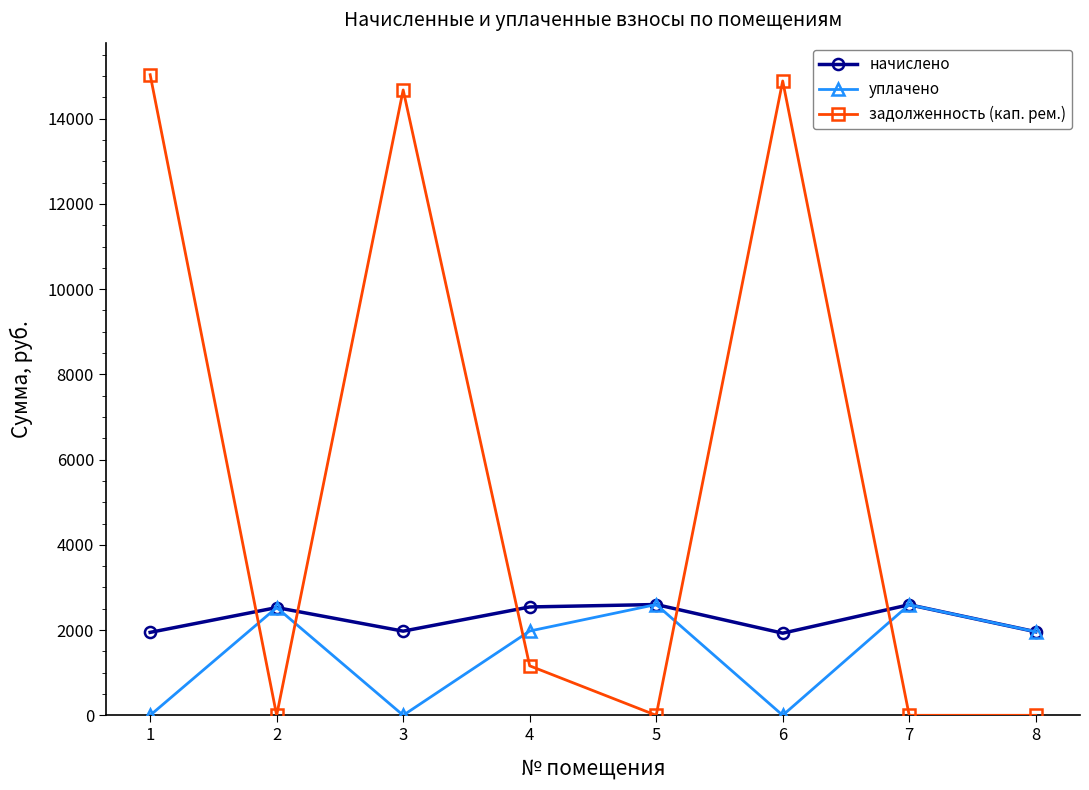

Which series has the widest spread of values?

задолженность (кап. рем.)